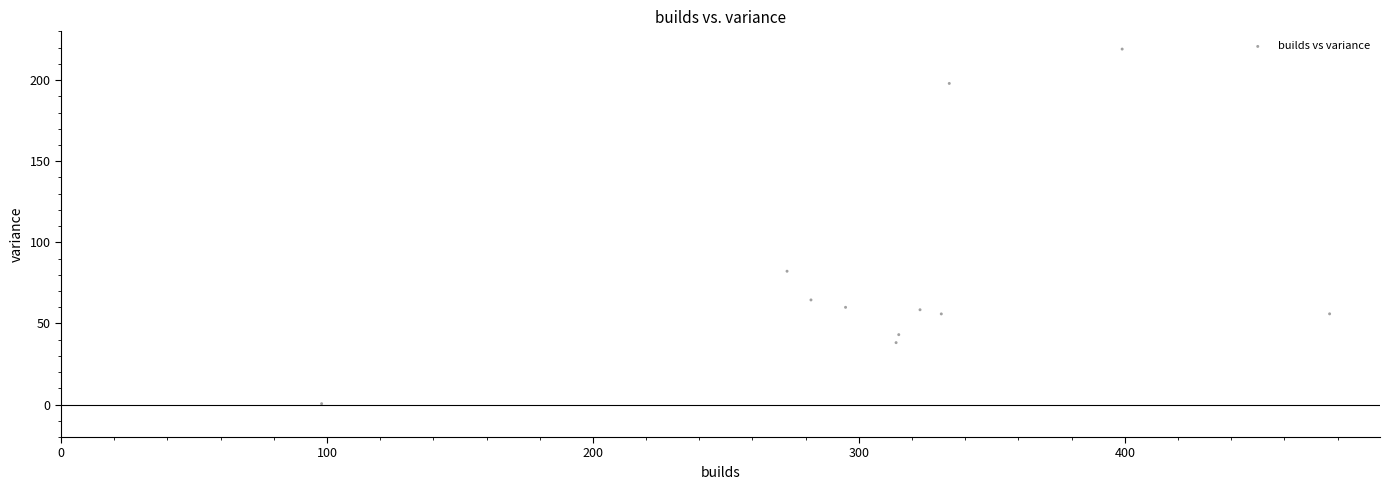

What Y value in the scatter plot is closest to 109?

82.2